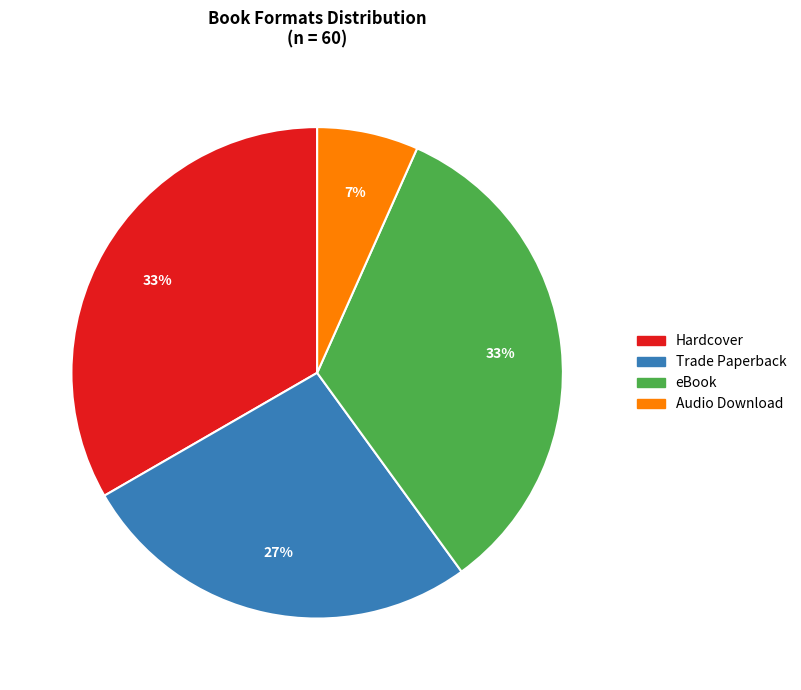

To the nearest percent, what is the average slice percentage?

25%